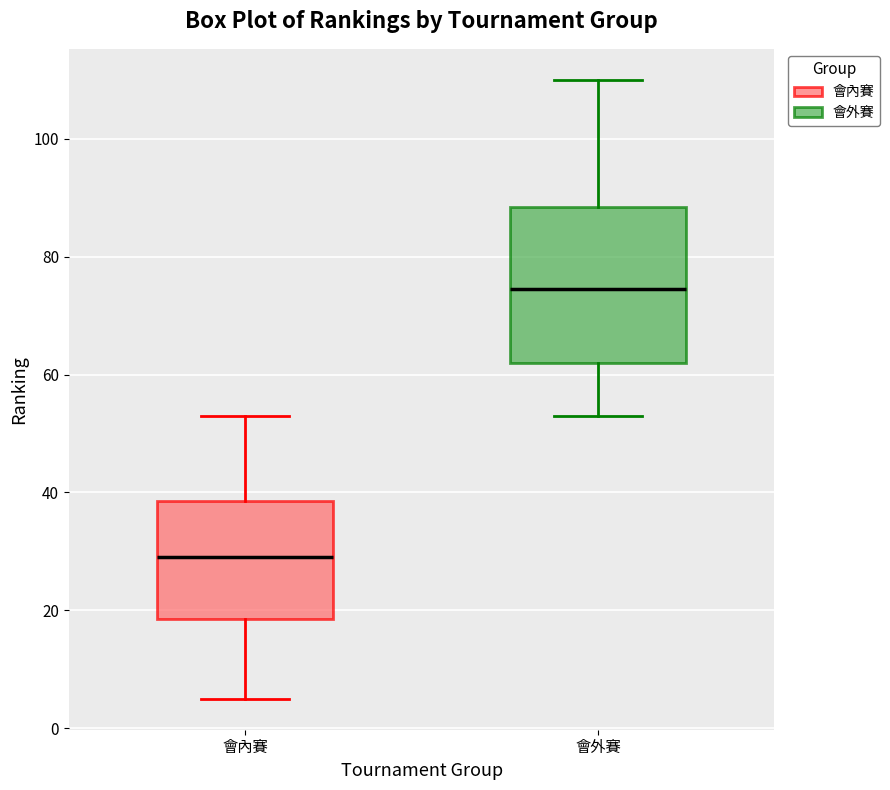

Which box's median line is the highest?

會外賽